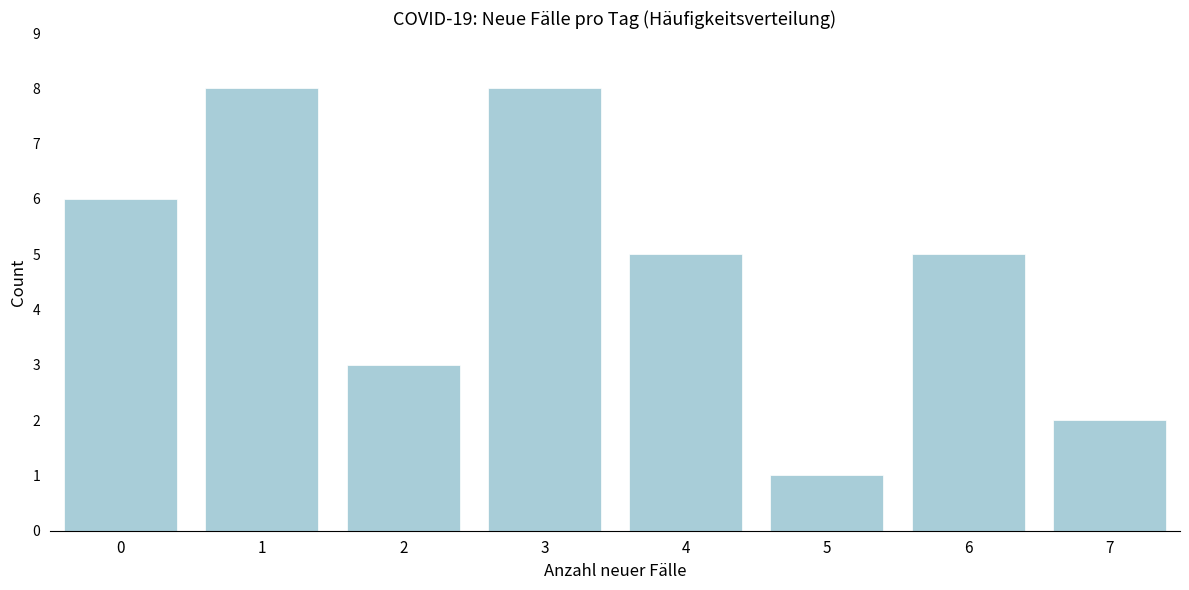

Reading left to right, list all the values displayed in this chart.

6	8	3	8	5	1	5	2